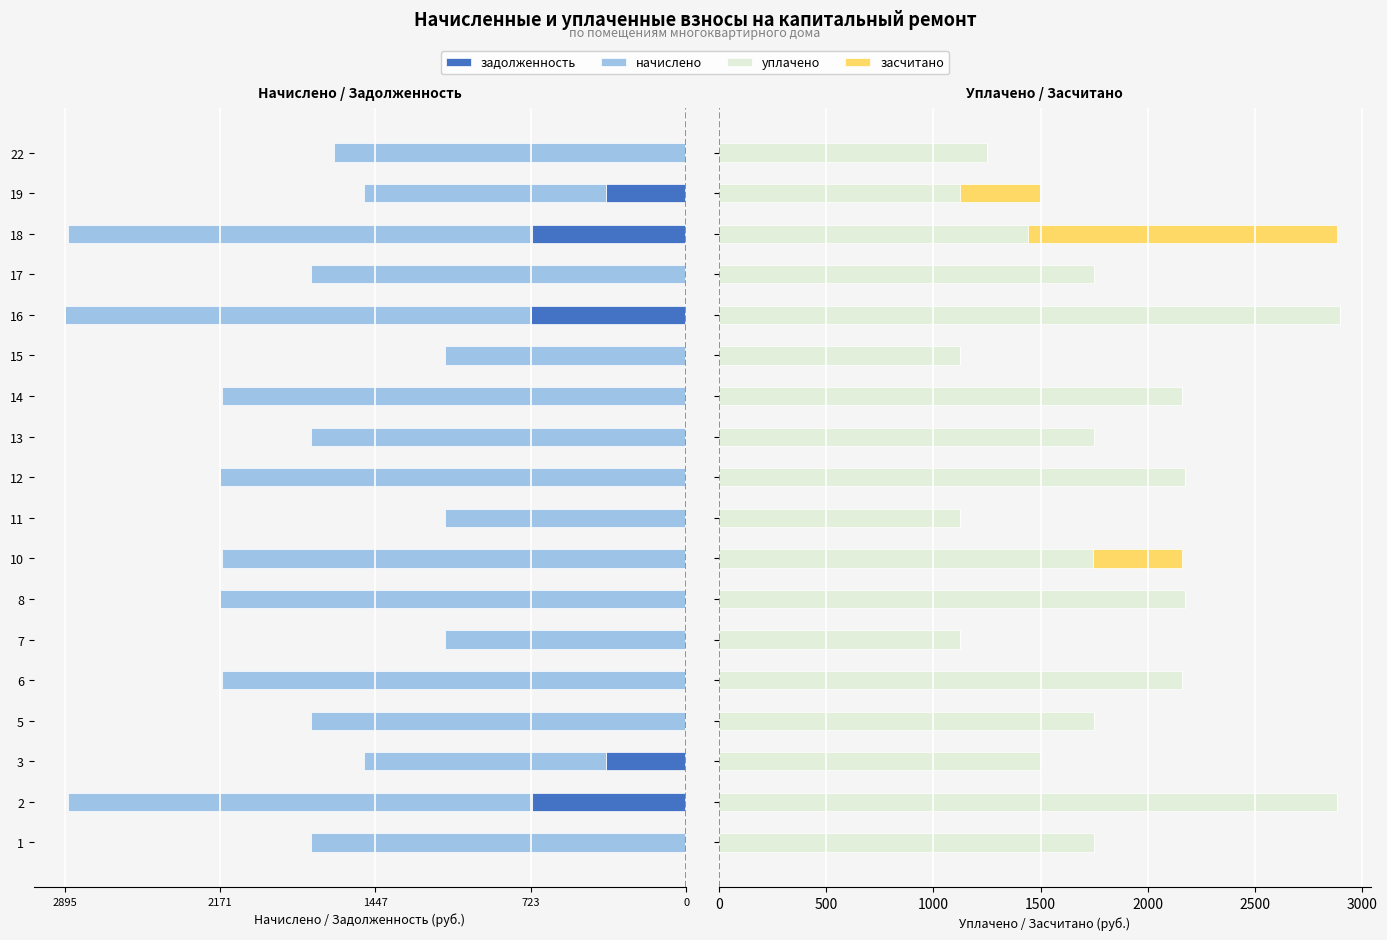

Reading left to right, what are all the values shown in this chart?

задолженность: 0.0	-720.2	-374.9	0.0	0.0	0.0	0.0	0.0	0.0	0.0	0.0	0.0	0.0	-723.9	0.0	-720.2	-374.9	0.0
начислено: -1747.7	-2160.6	-1124.5	-1747.7	-2160.6	-1124.5	-2171.6	-2160.6	-1124.5	-2171.6	-1747.7	-2160.6	-1124.5	-2171.6	-1747.7	-2160.6	-1124.5	-1640.7
уплачено: 1747.7	2880.8	1499.4	1747.7	2160.6	1124.5	2171.6	1745.2	1124.5	2171.6	1747.7	2160.6	1124.5	2895.5	1747.7	1440.4	1124.5	1251.7
засчитано: 0.0	0.0	0.0	0.0	0.0	0.0	0.0	415.4	0.0	0.0	0.0	0.0	0.0	0.0	0.0	1440.4	374.8	0.0